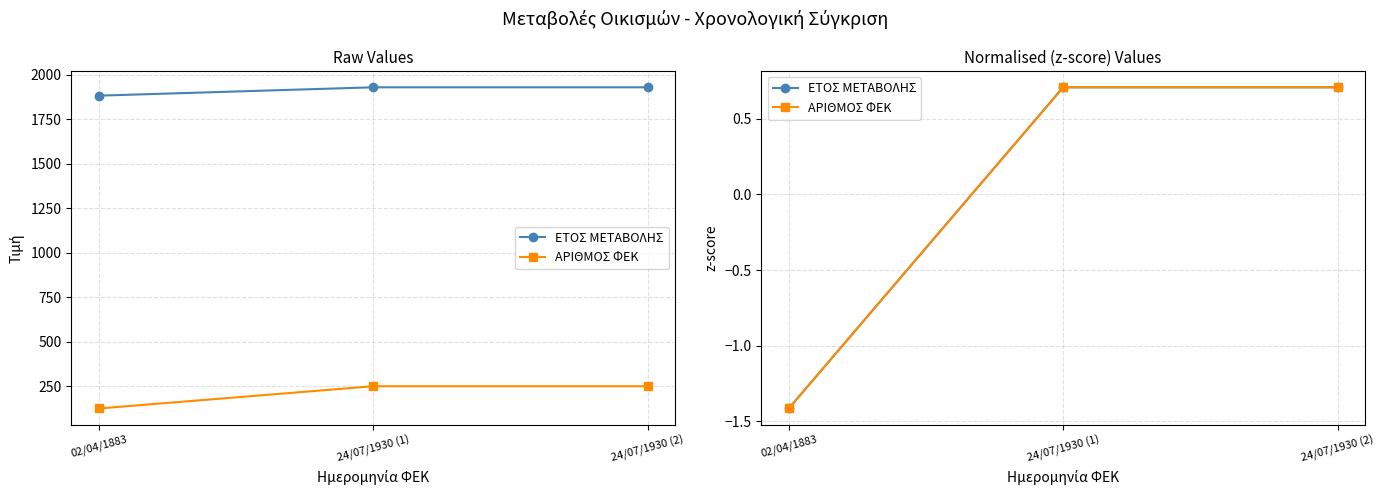

True or false: ΕΤΟΣ ΜΕΤΑΒΟΛΗΣ has a value of 0.7 at 24/07/1930 (1).

True